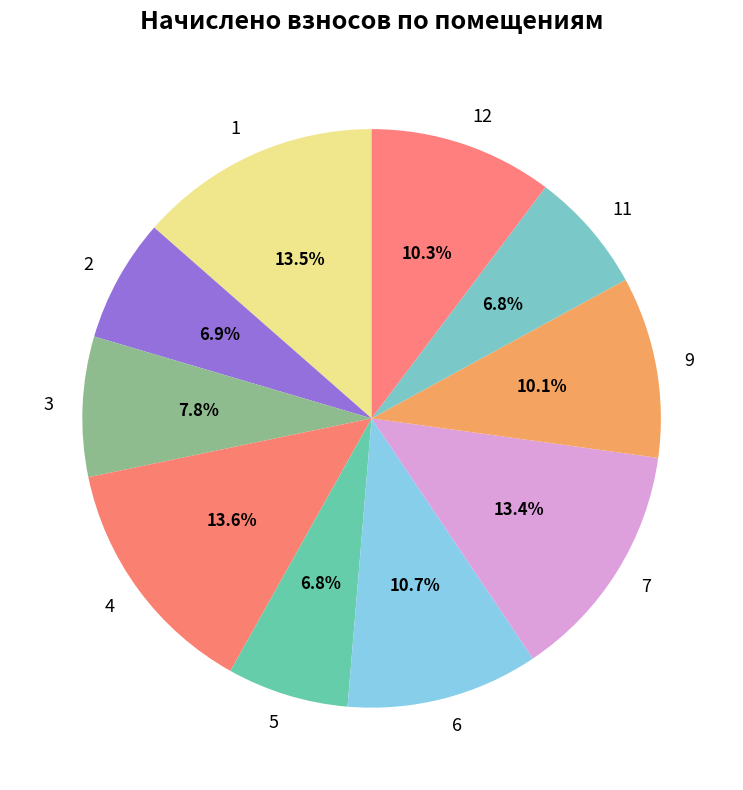

What is the total percentage of 5 and 9?

16.9%